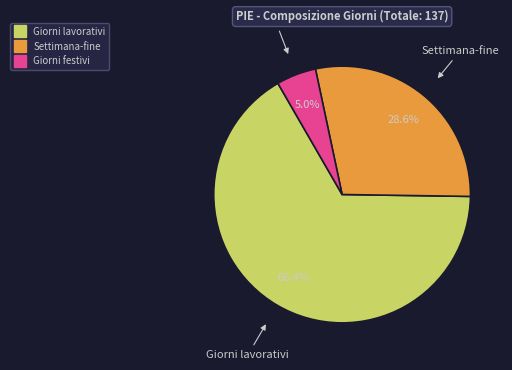

The Settimana-fine slice represents 29% of the pie. True or false?

True